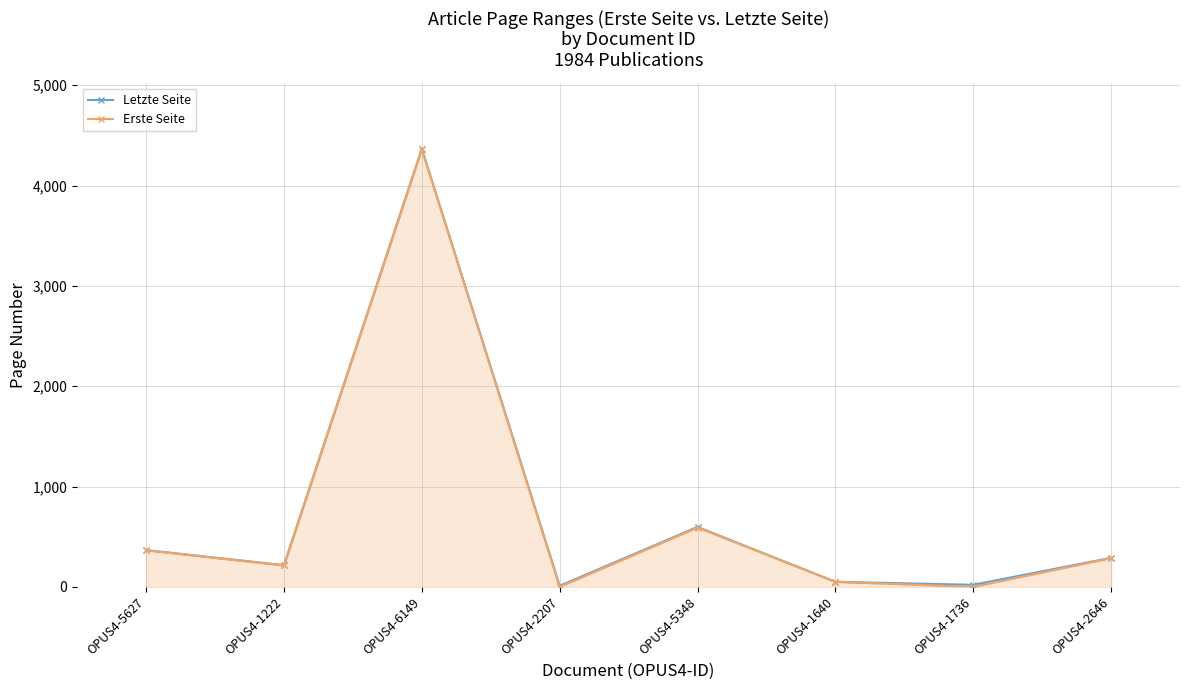

Reading right to left, list all the values displayed in this chart.

Letzte Seite: 290	21	51	598	11	4368	217	367
Erste Seite: 287	1	51	592	1	4365	214	365